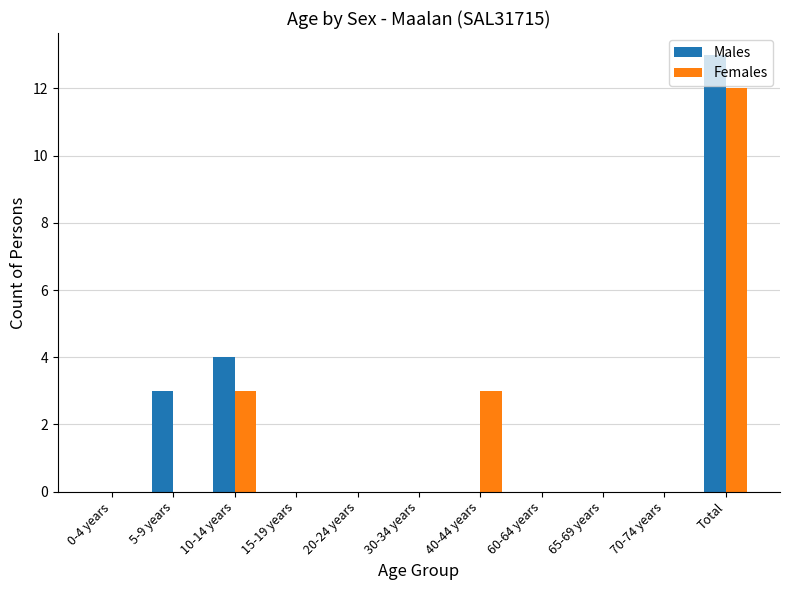

Between 20-24 years and Total, which series saw the biggest shift?

Males